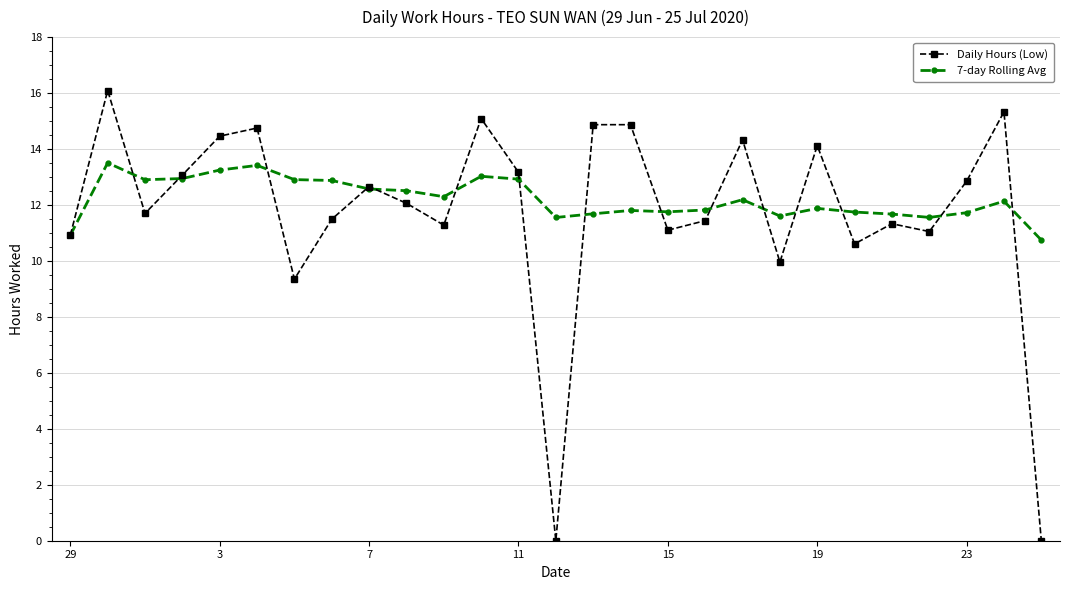

What is the sum of all 7-day Rolling Avg values?

329.9